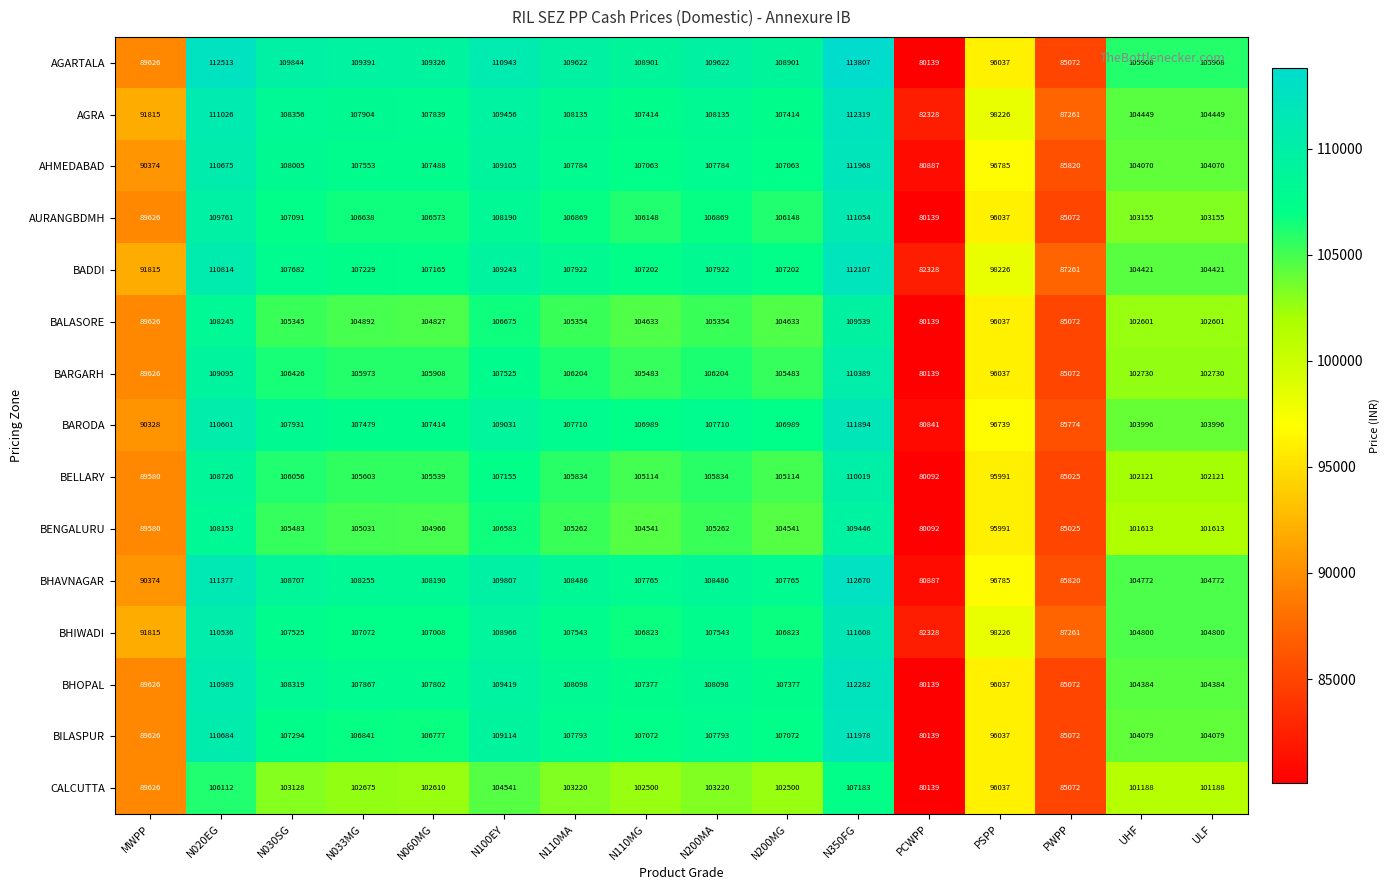

Is it true that BELLARY equals 63309 at N020EG?

False